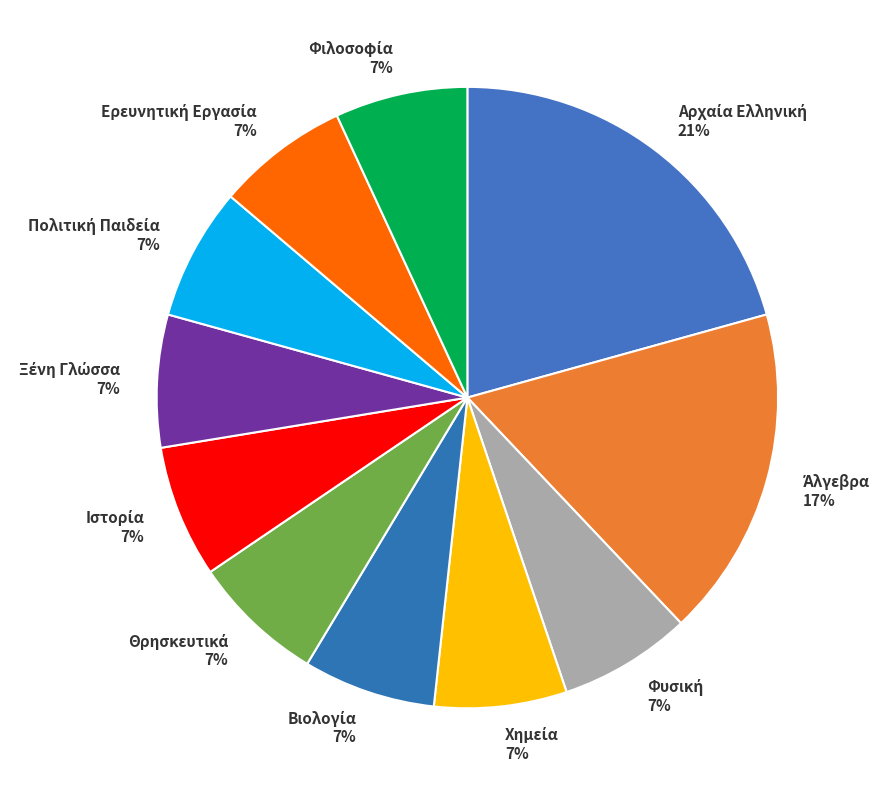

Is there a majority slice in this chart?

No